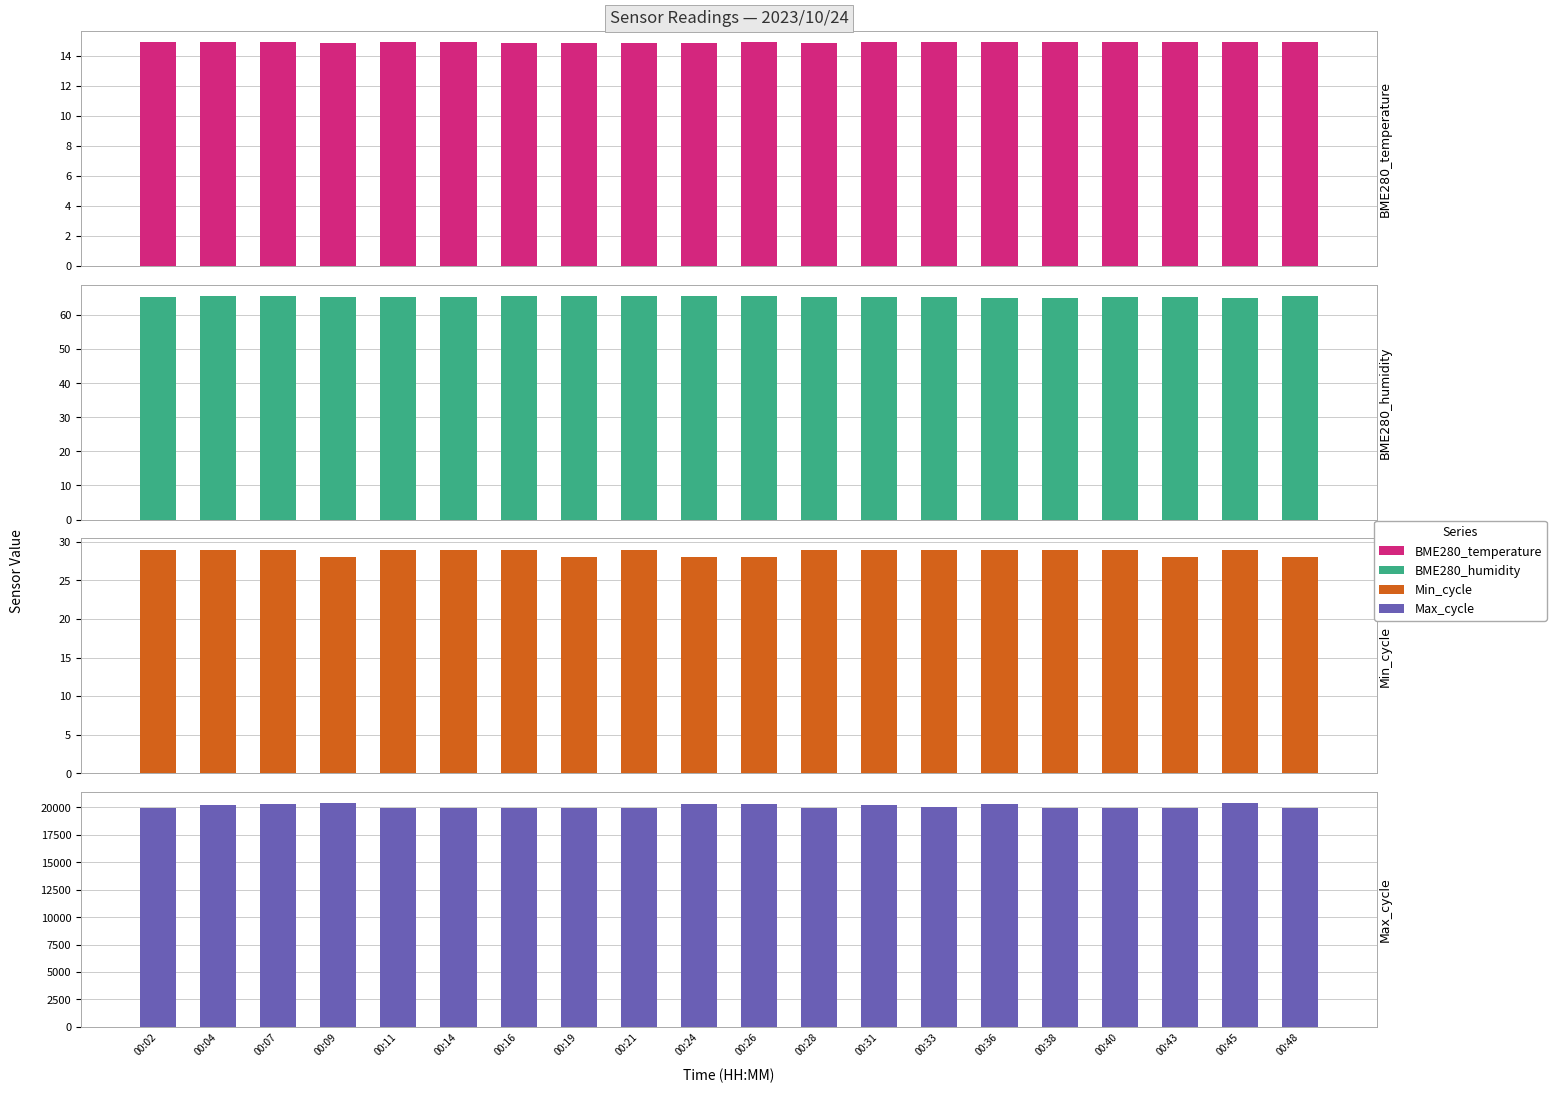

Does the chart contain stacked bars?

No